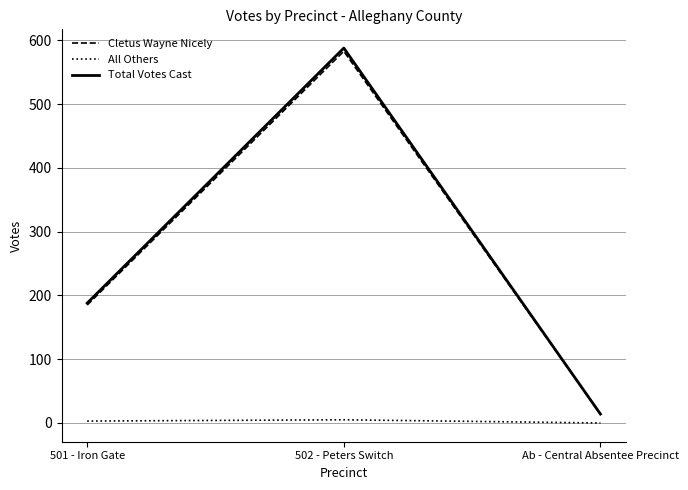

True or false: Total Votes Cast has a value of 38 at 501 - Iron Gate.

False